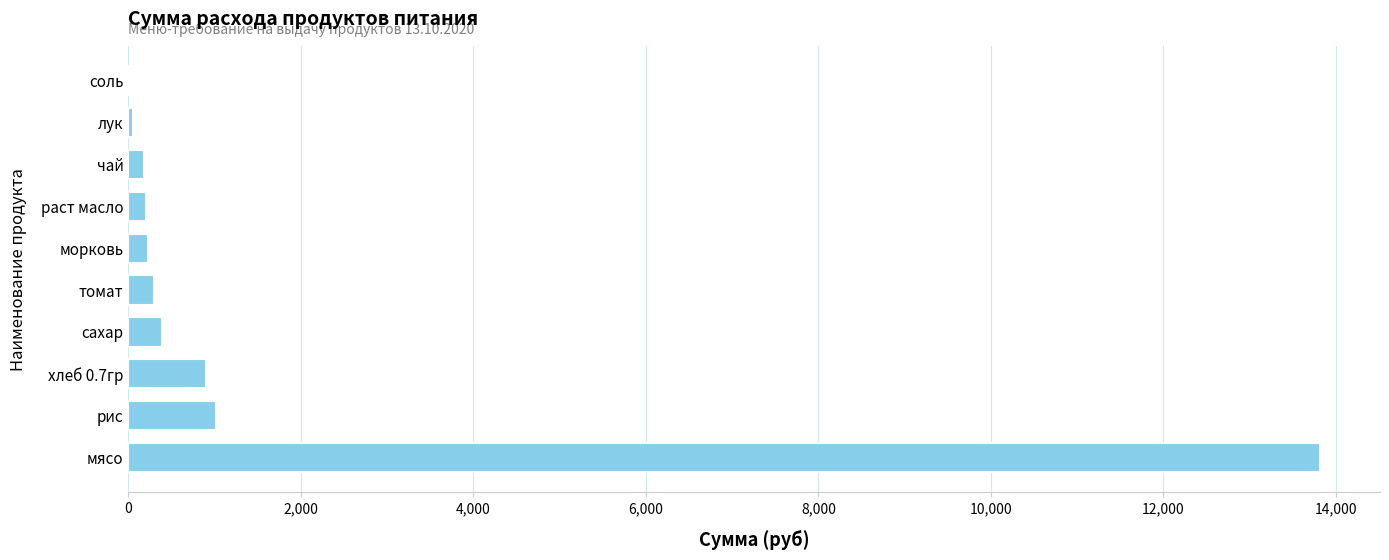

The value at мясо is 13821.5. True or false?

True